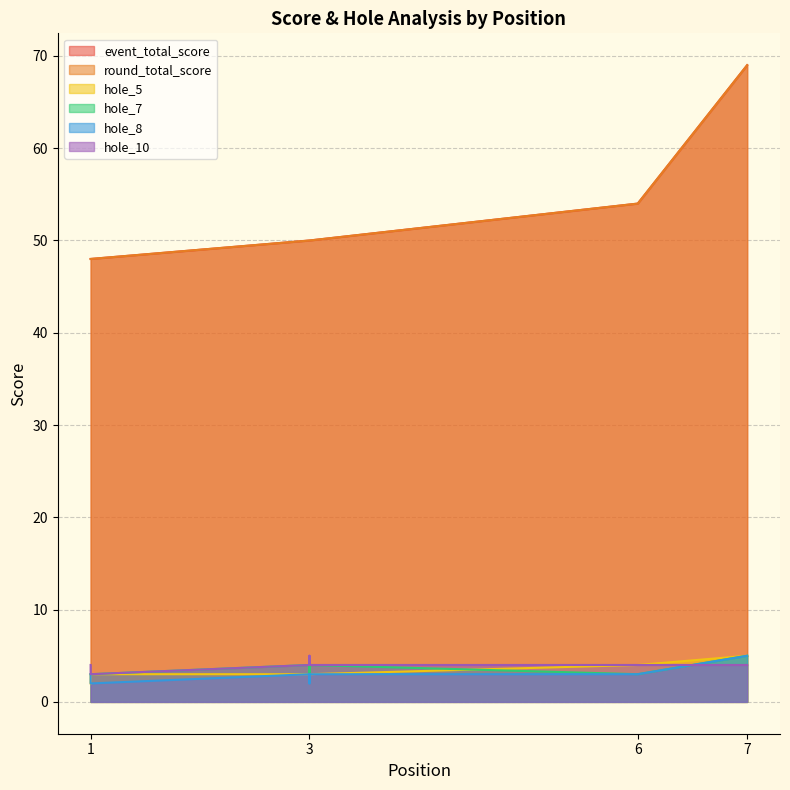

What is the smallest value displayed?

2